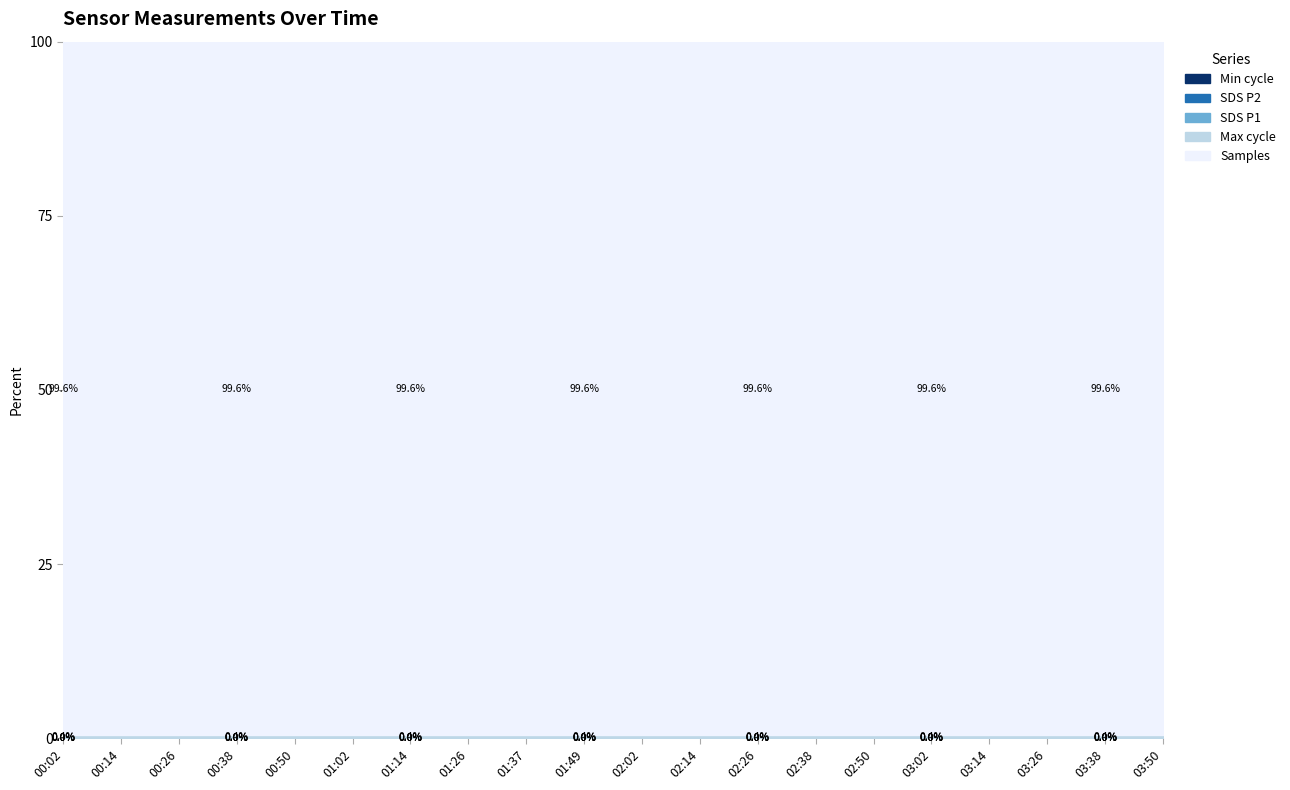

Where is SDS_P1 nearest to the value 258?

03:02